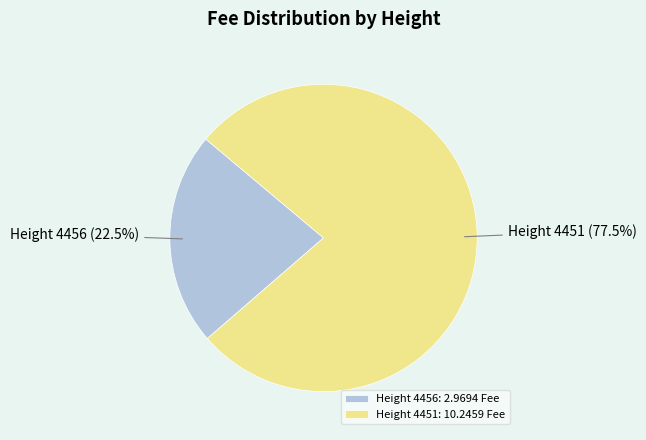

Combined, do Height 4456: 2.9694 Fee and Height 4451: 10.2459 Fee account for over 50%?

Yes